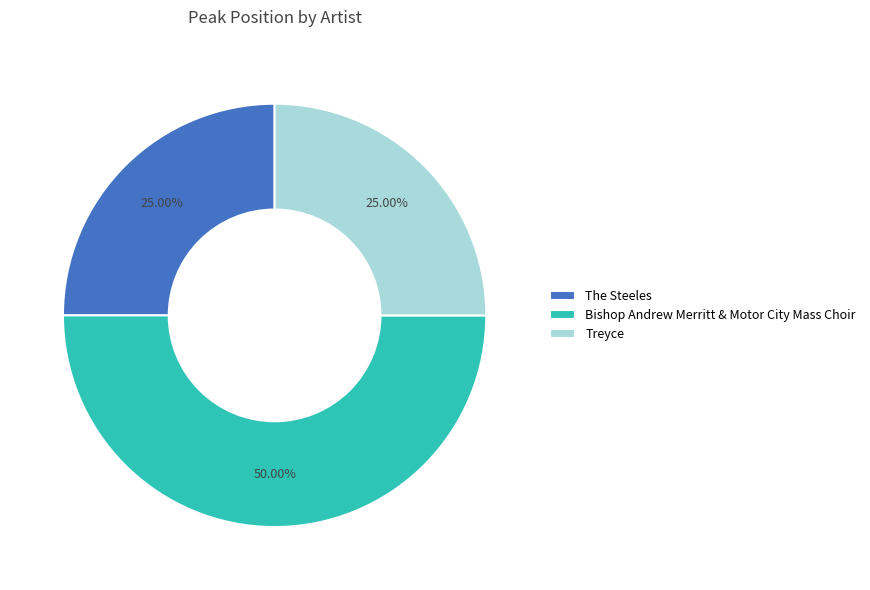

Does The Steeles account for over 50% of the chart?

No